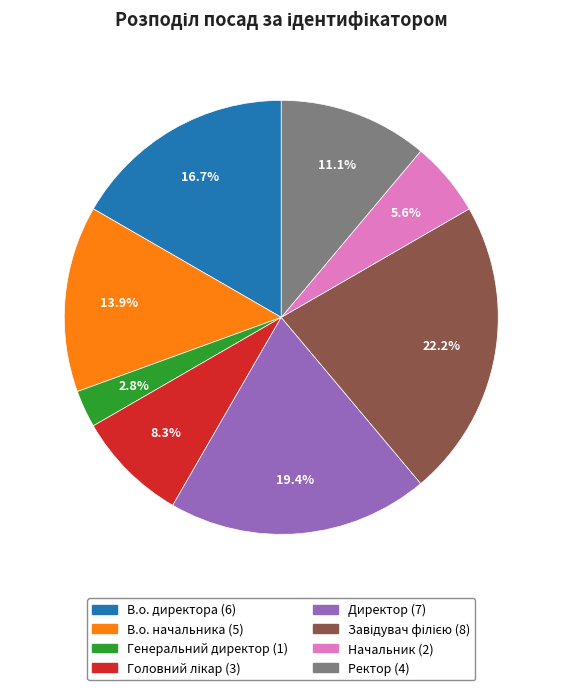

To the nearest percent, what portion does Генеральний директор represent?

3%